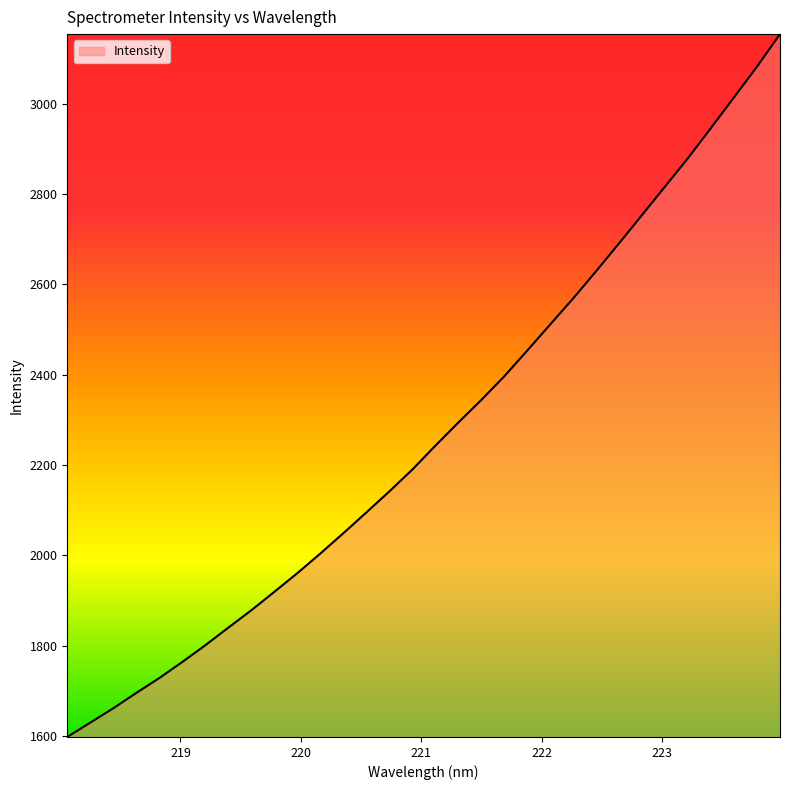

What is the difference between the maximum and minimum values?

1555.4